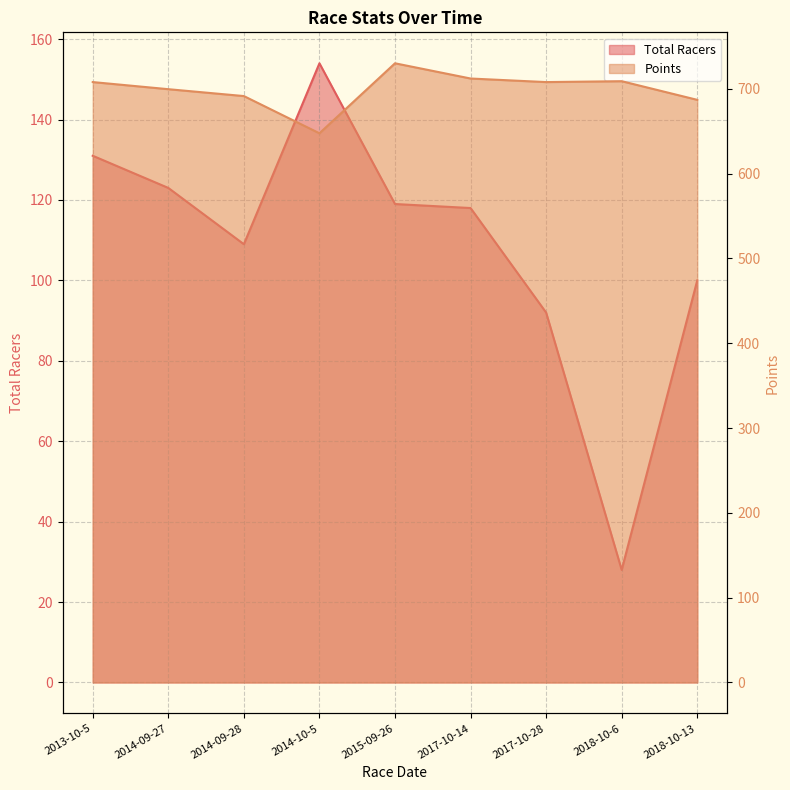

Which category has the highest value in the Points series?

2015-09-26